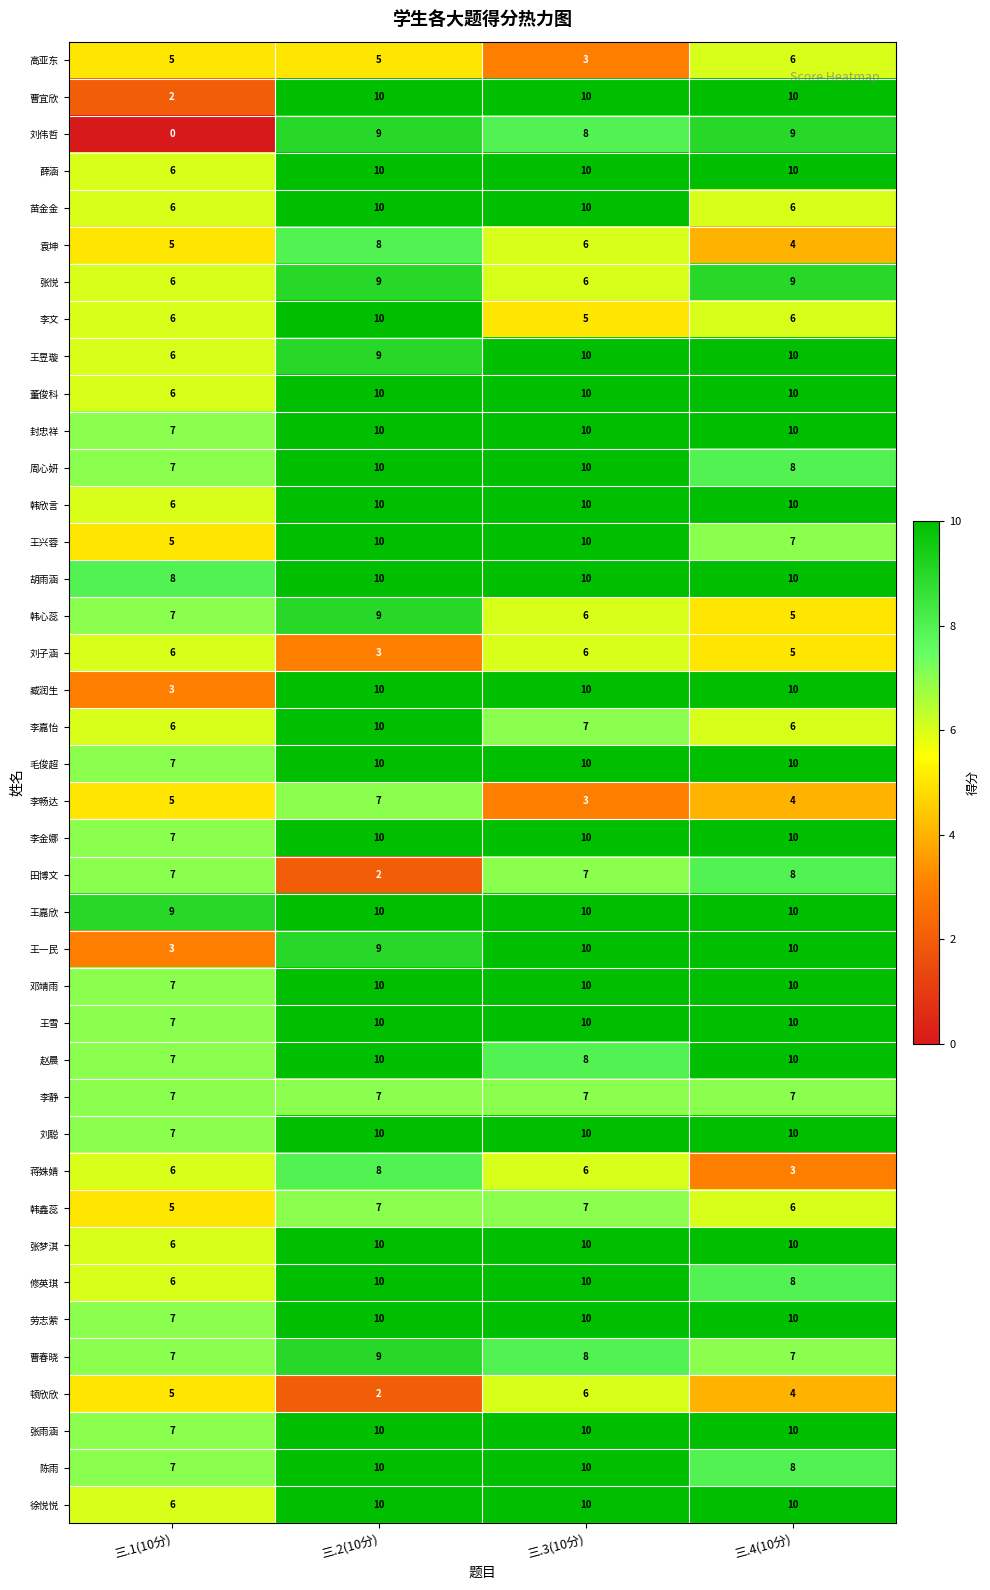

Which label corresponds to the smallest value in the chart?

三.1(10分)